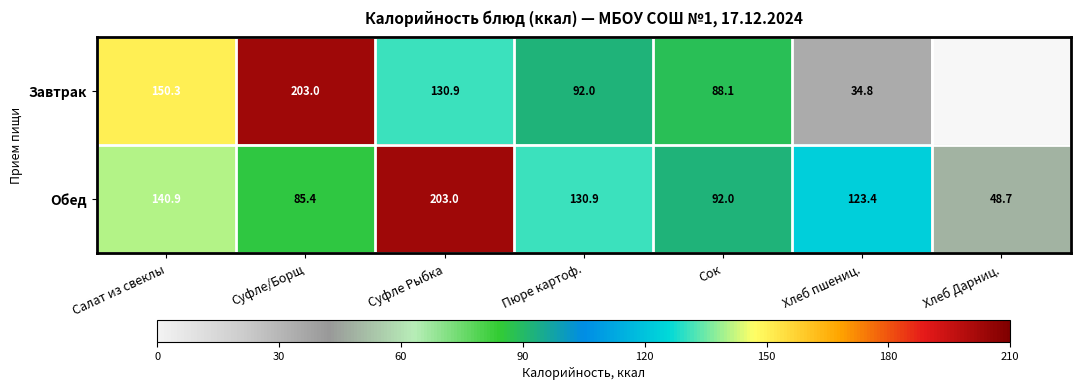

Where is Обед nearest to the value 125?

Хлеб пшениц.